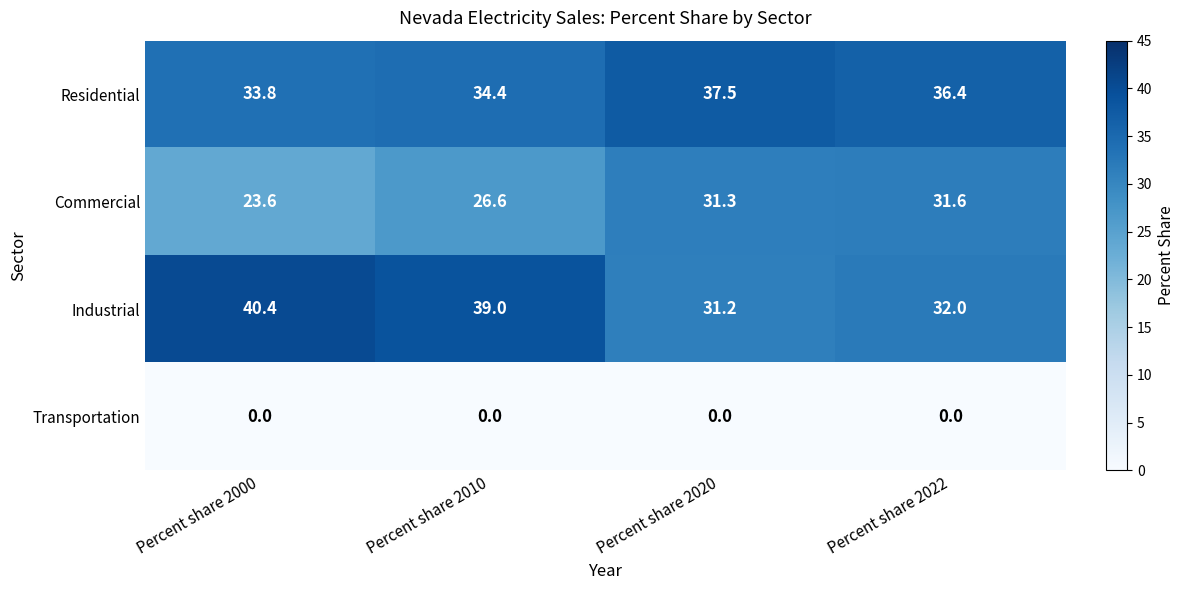

List the labels in order of Commercial value, smallest first.

Percent share 2000, Percent share 2010, Percent share 2020, Percent share 2022